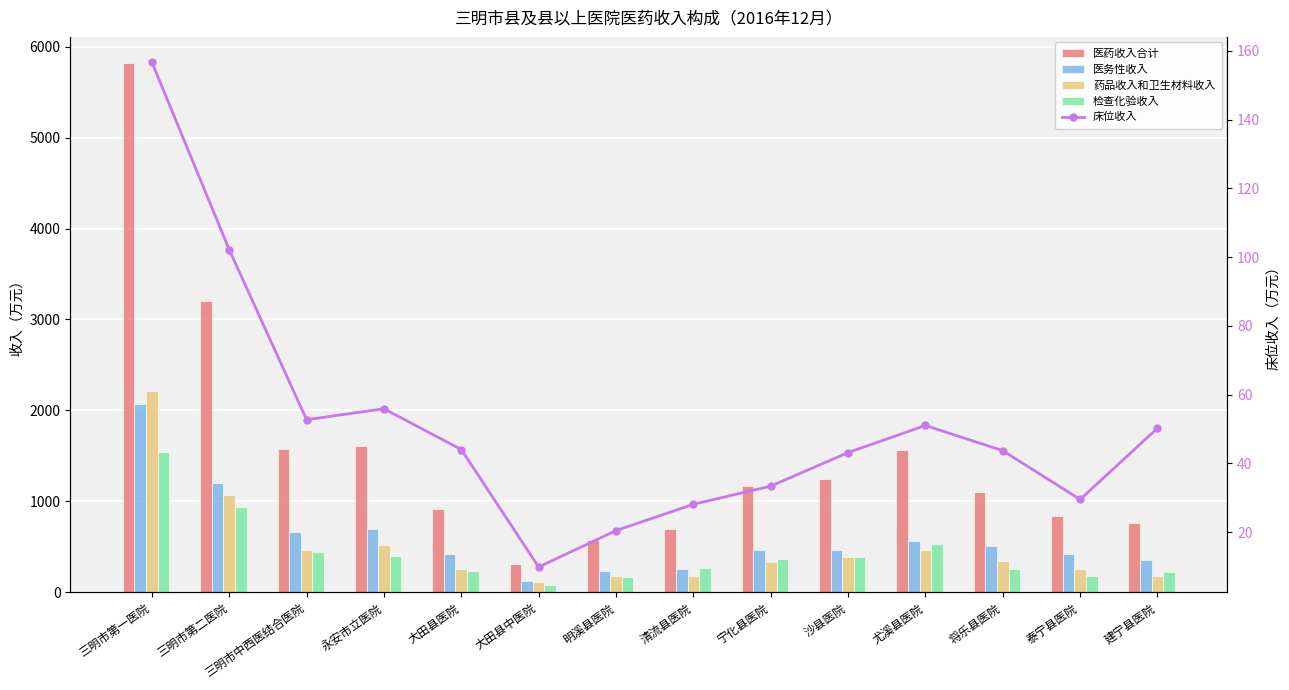

Between 尤溪县医院 and 清流县医院, which is larger?

尤溪县医院